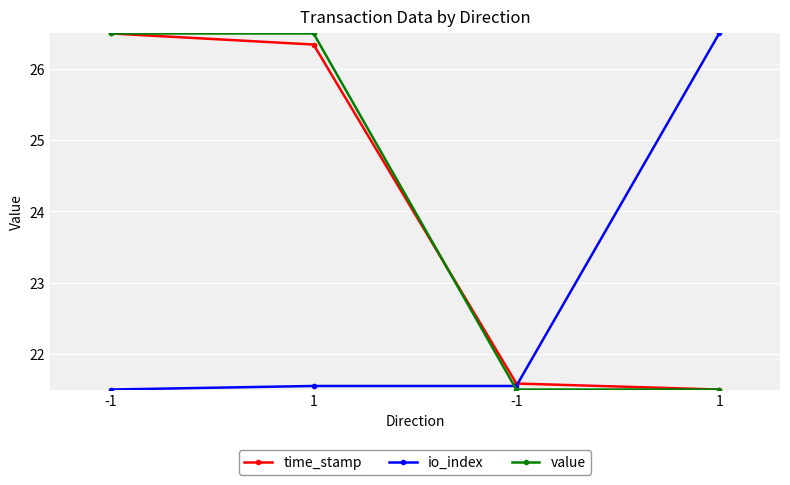

How many value values are between 21 and 26?

2